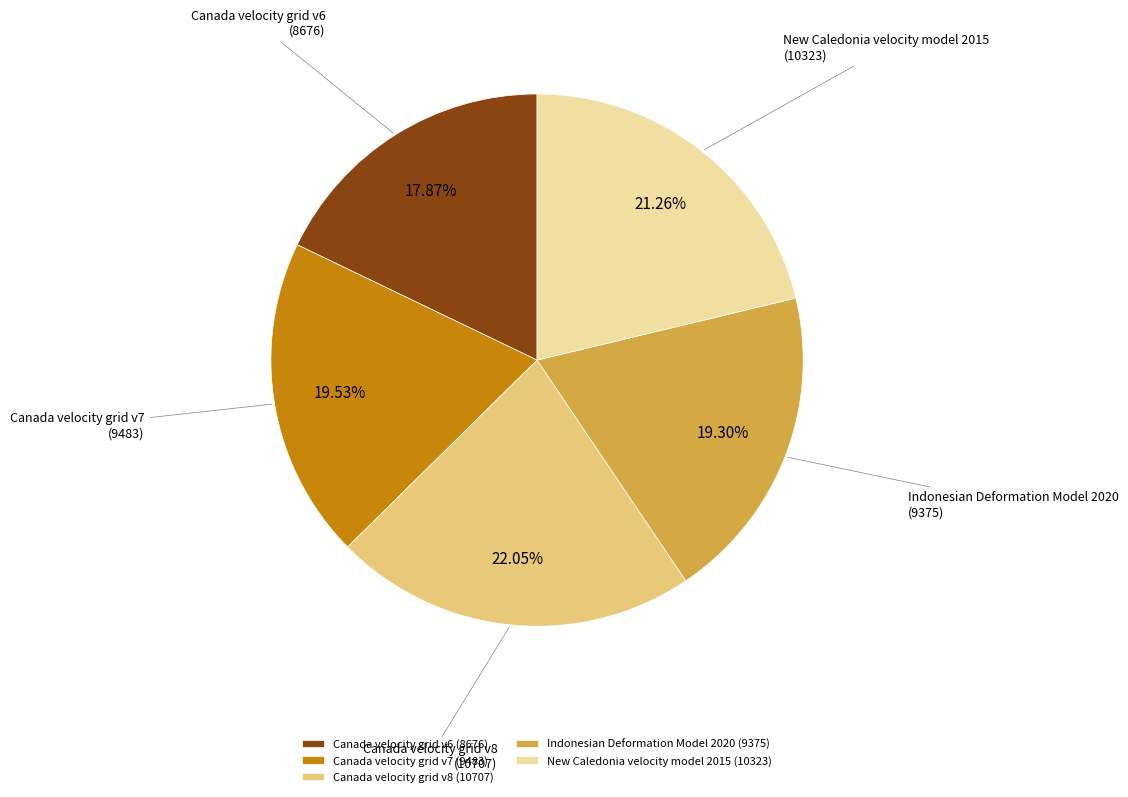

Which has a higher value, Canada velocity grid v6 or Canada velocity grid v8?

Canada velocity grid v8